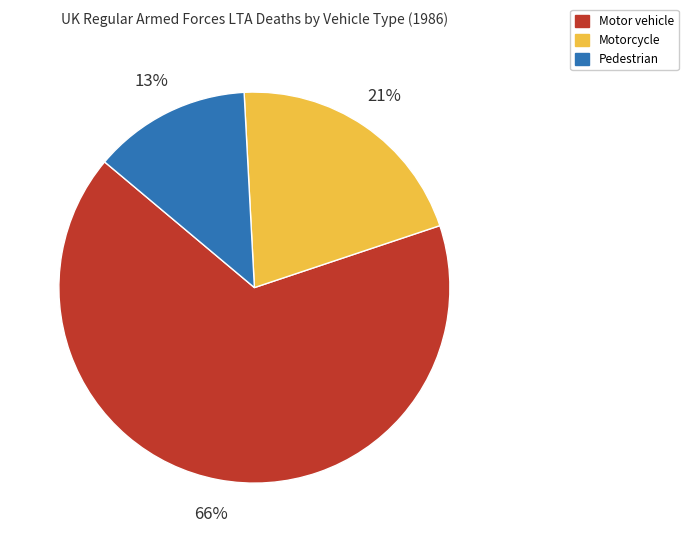

Which category has the smallest portion of the pie?

Pedestrian